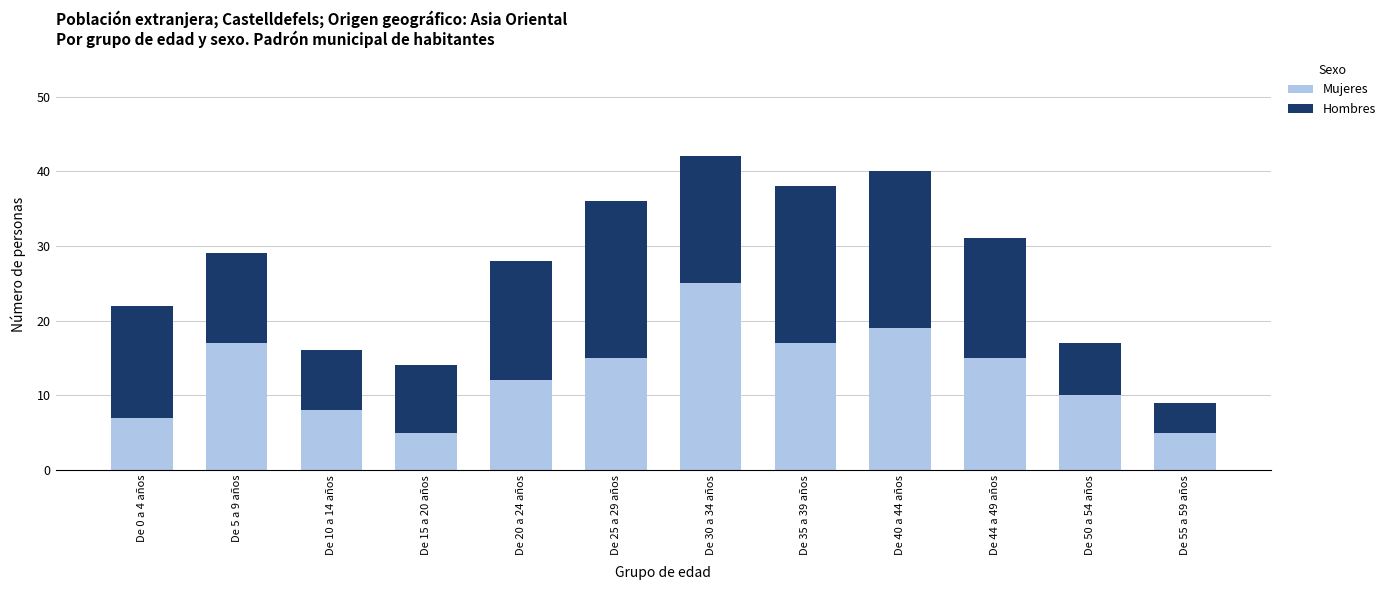

What is the difference between the second highest and minimum values in the Mujeres series?

14